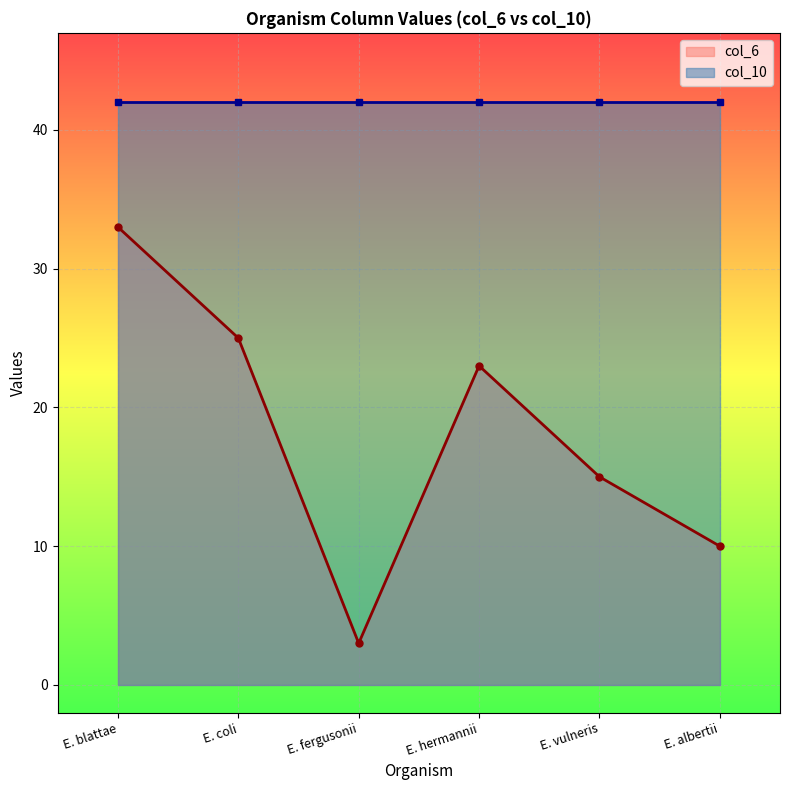

Where is col_6 nearest to the value 18?

E. vulneris